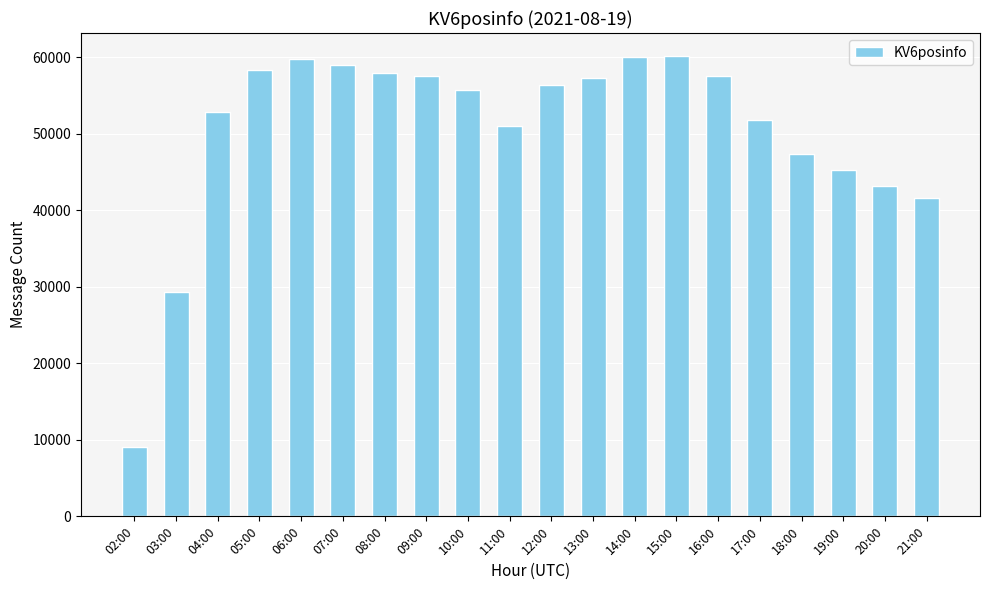

What position from the right is 11:00?

11